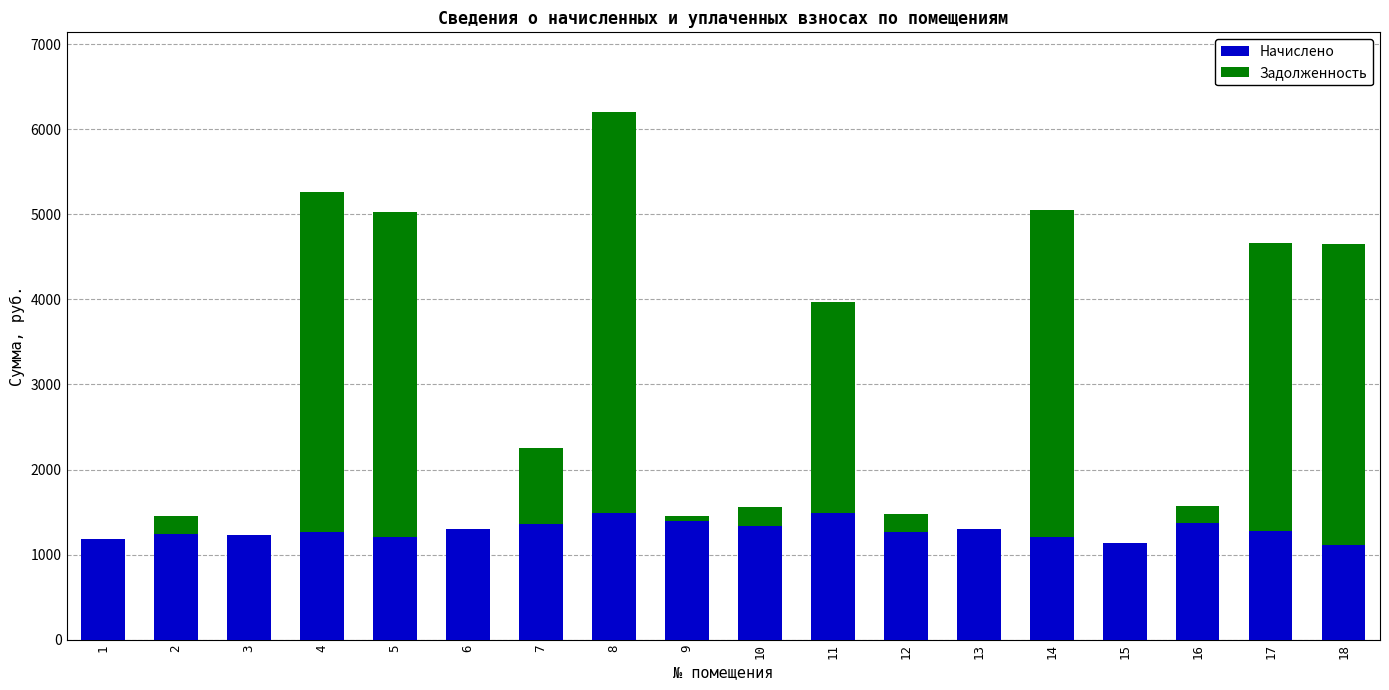

The value of Начислено at 9 is 1986.8. True or false?

False